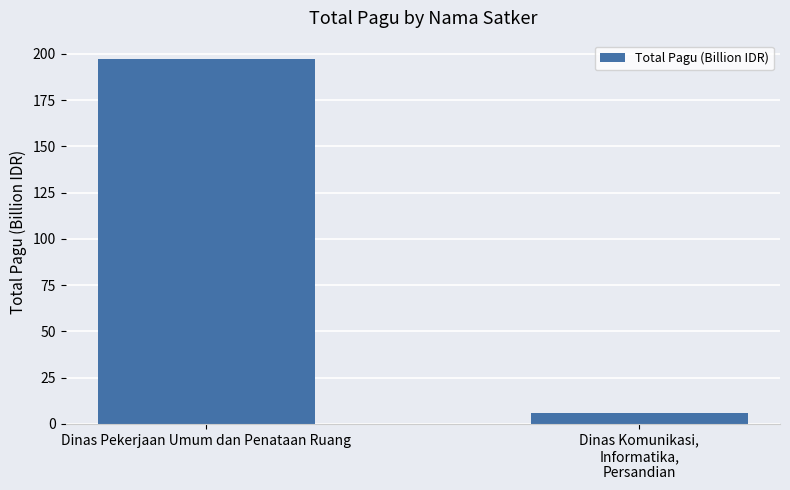

How many distinct data groups are displayed?

1